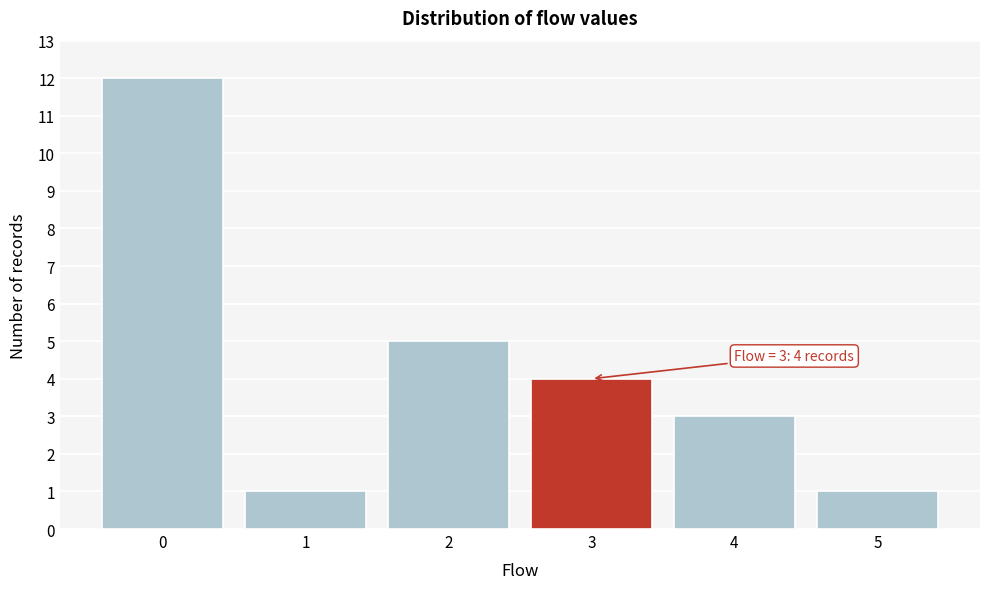

Over which range of the x-axis is the bar tallest?

-0.5 to 0.5